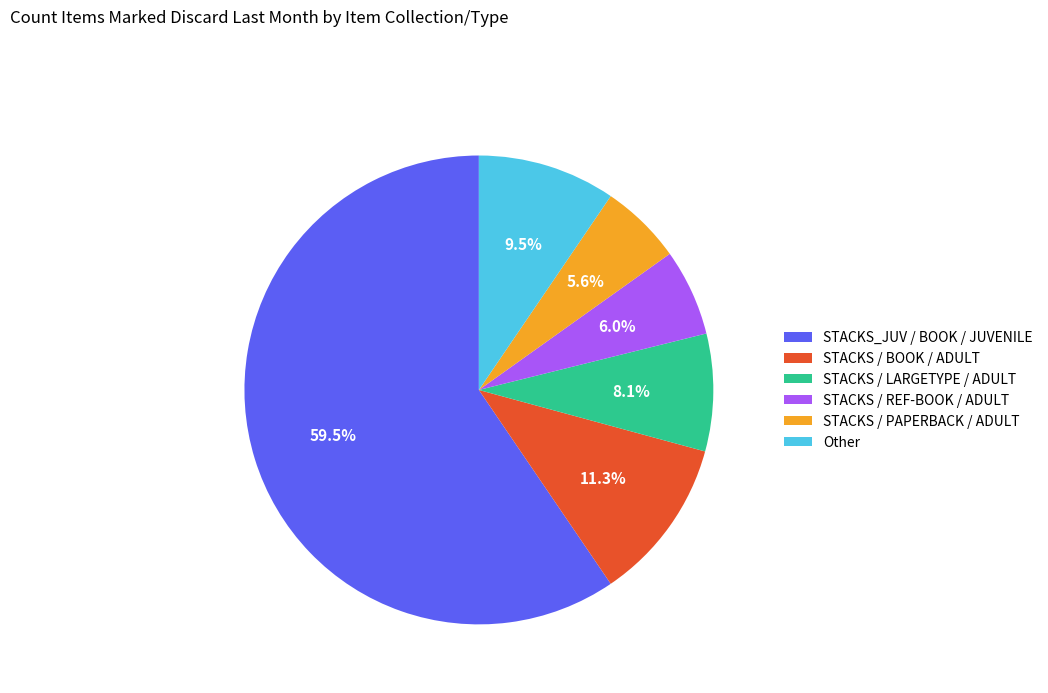

Is the sum of STACKS / LARGETYPE / ADULT and STACKS / BOOK / ADULT greater than half?

No